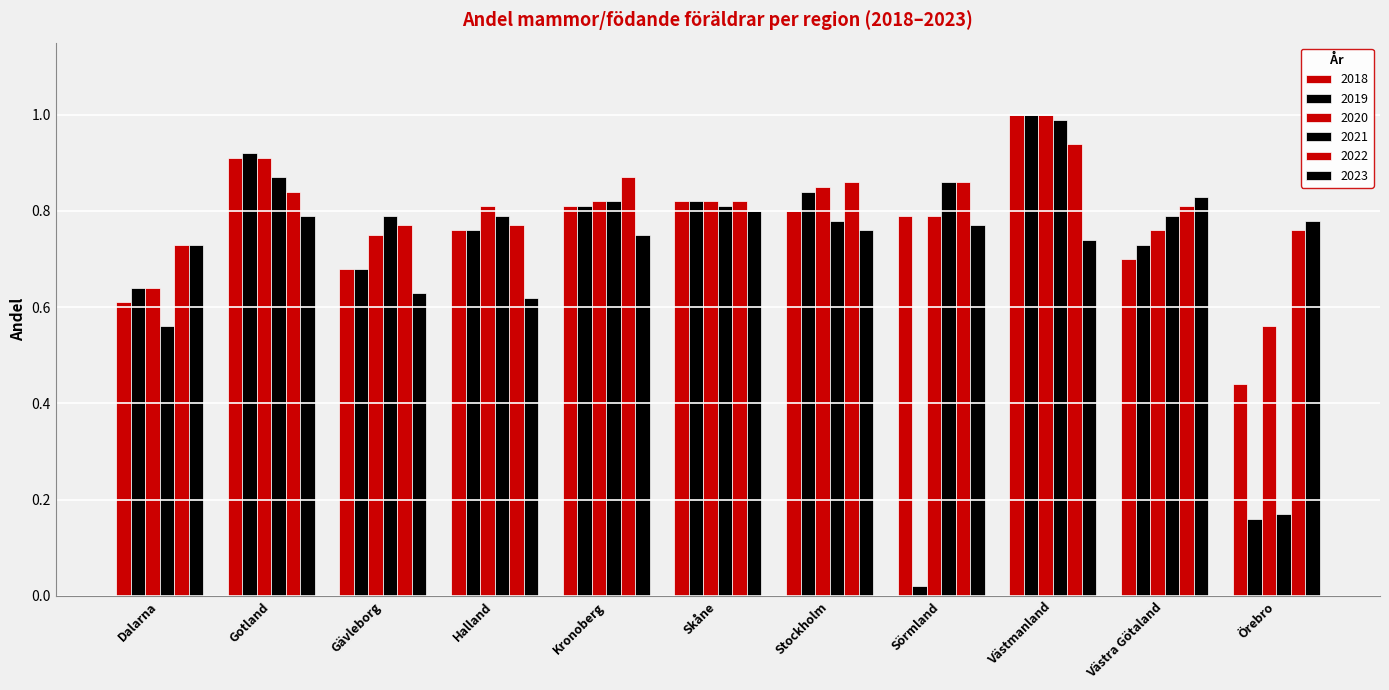

How many bars are there in each group?

6